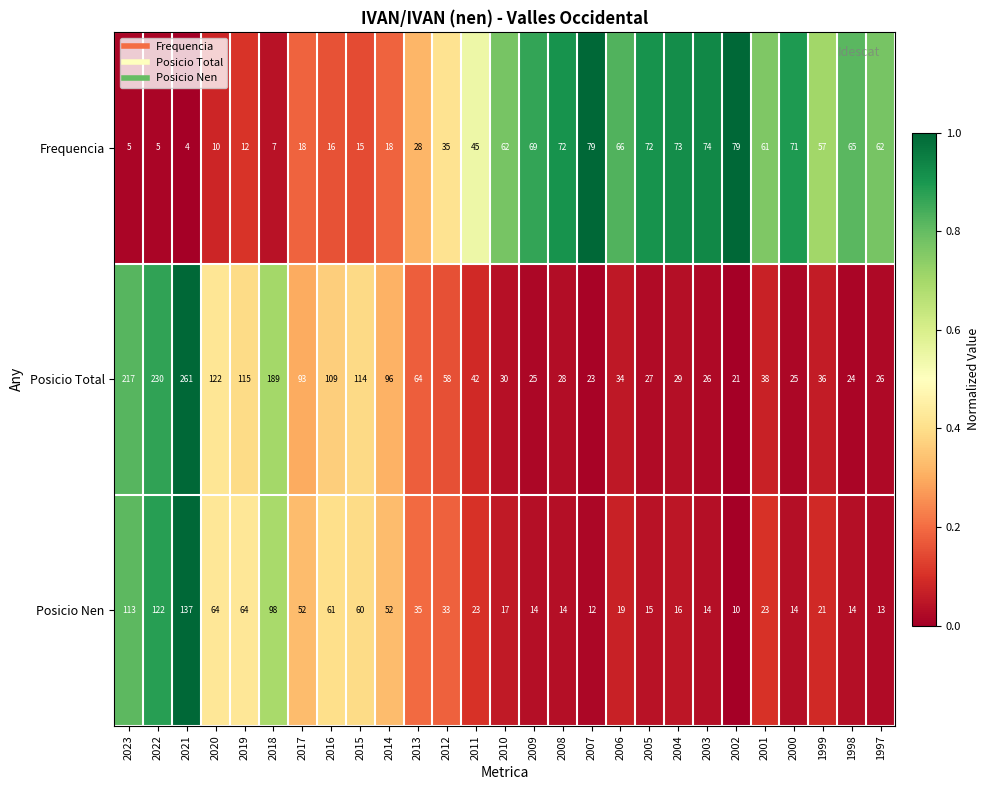

Which category has the lowest value across all series?

2021